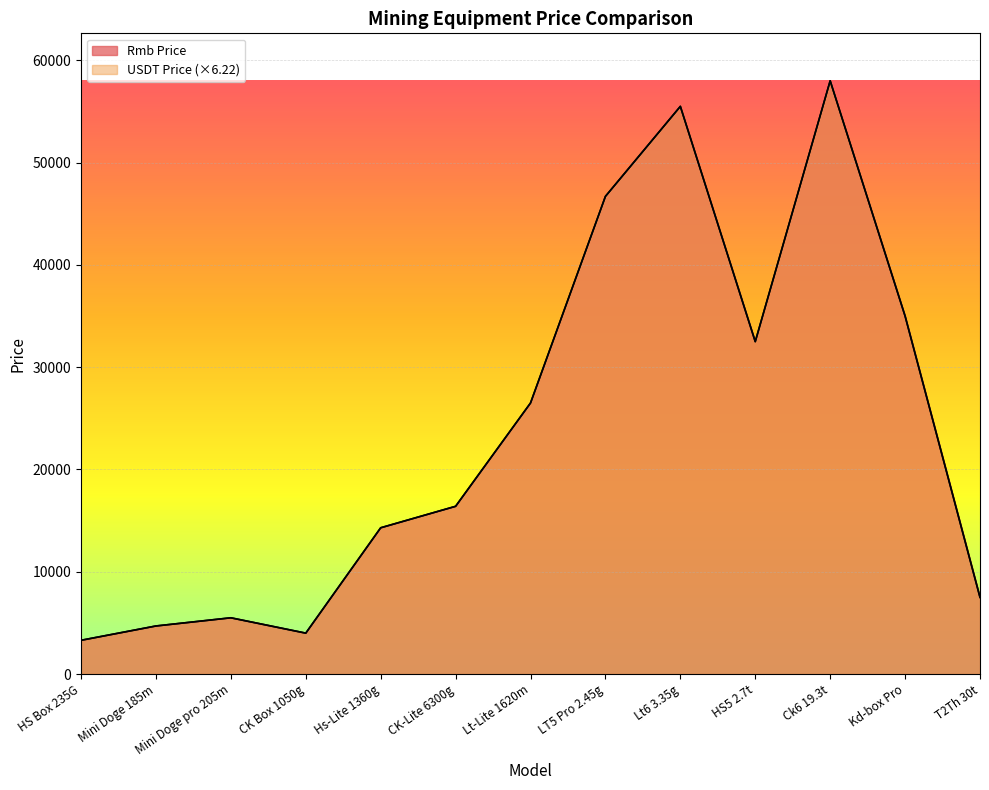

Is it true that Rmb Price equals 3300.0 at HS Box 235G?

True